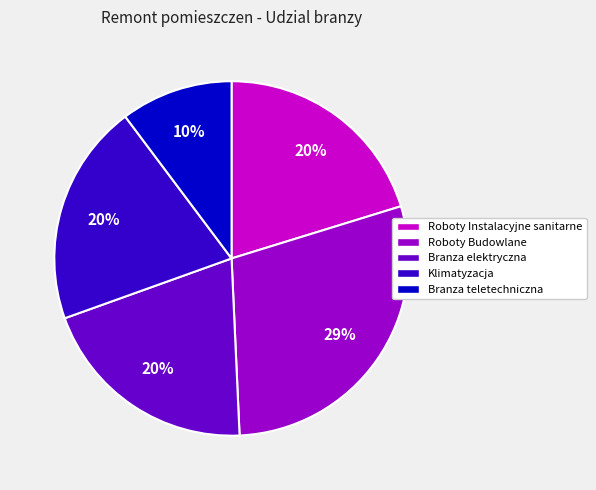

Between Klimatyzacja and Roboty Budowlane, which is larger?

Roboty Budowlane